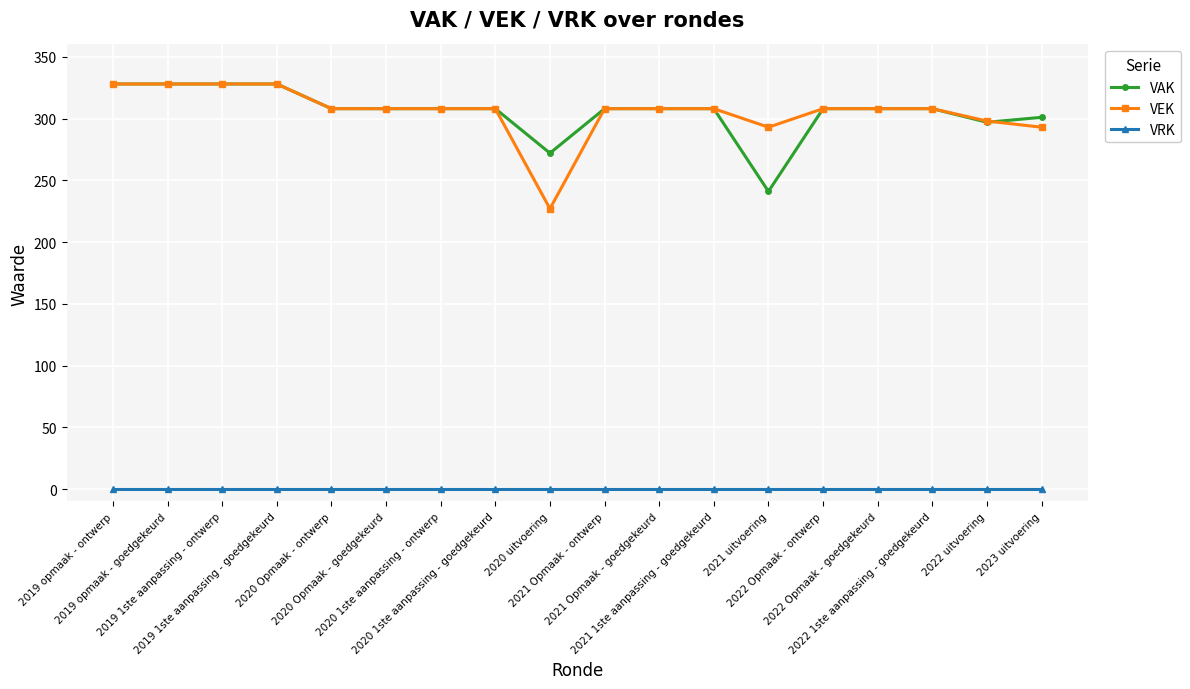

The VEK series shows 413 at 2023 uitvoering. True or false?

False